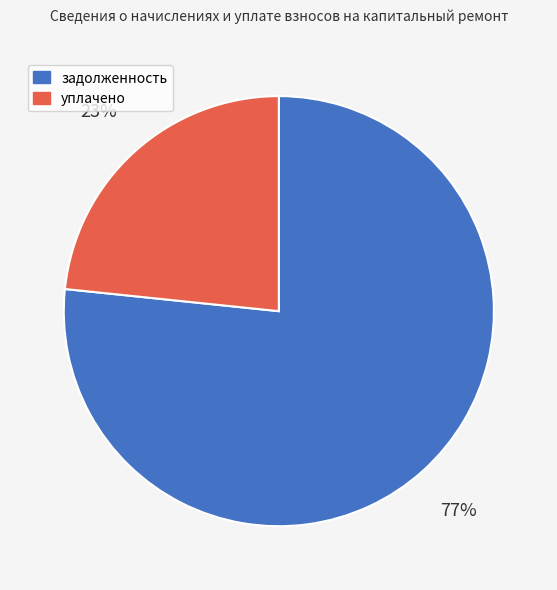

To the nearest percent, what is the average slice percentage?

50%